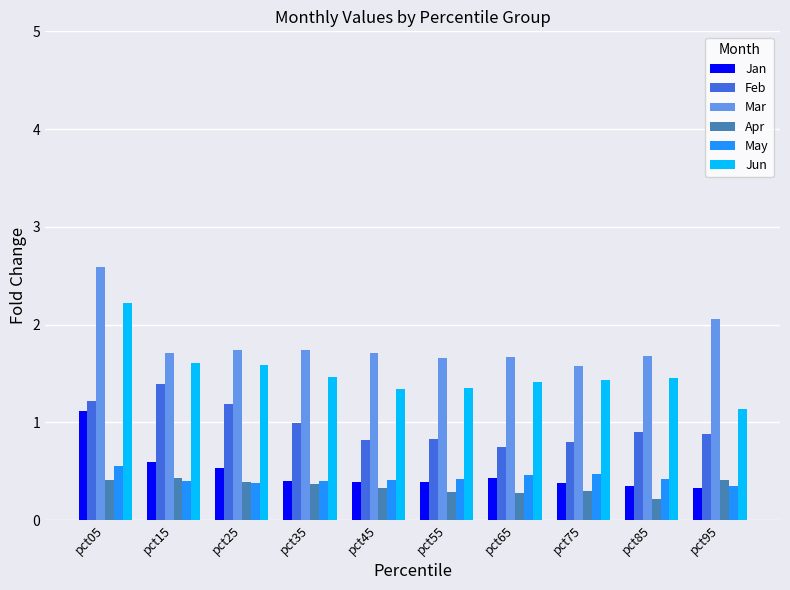

What are all the series names shown in the legend?

Jan, Feb, Mar, Apr, May, Jun